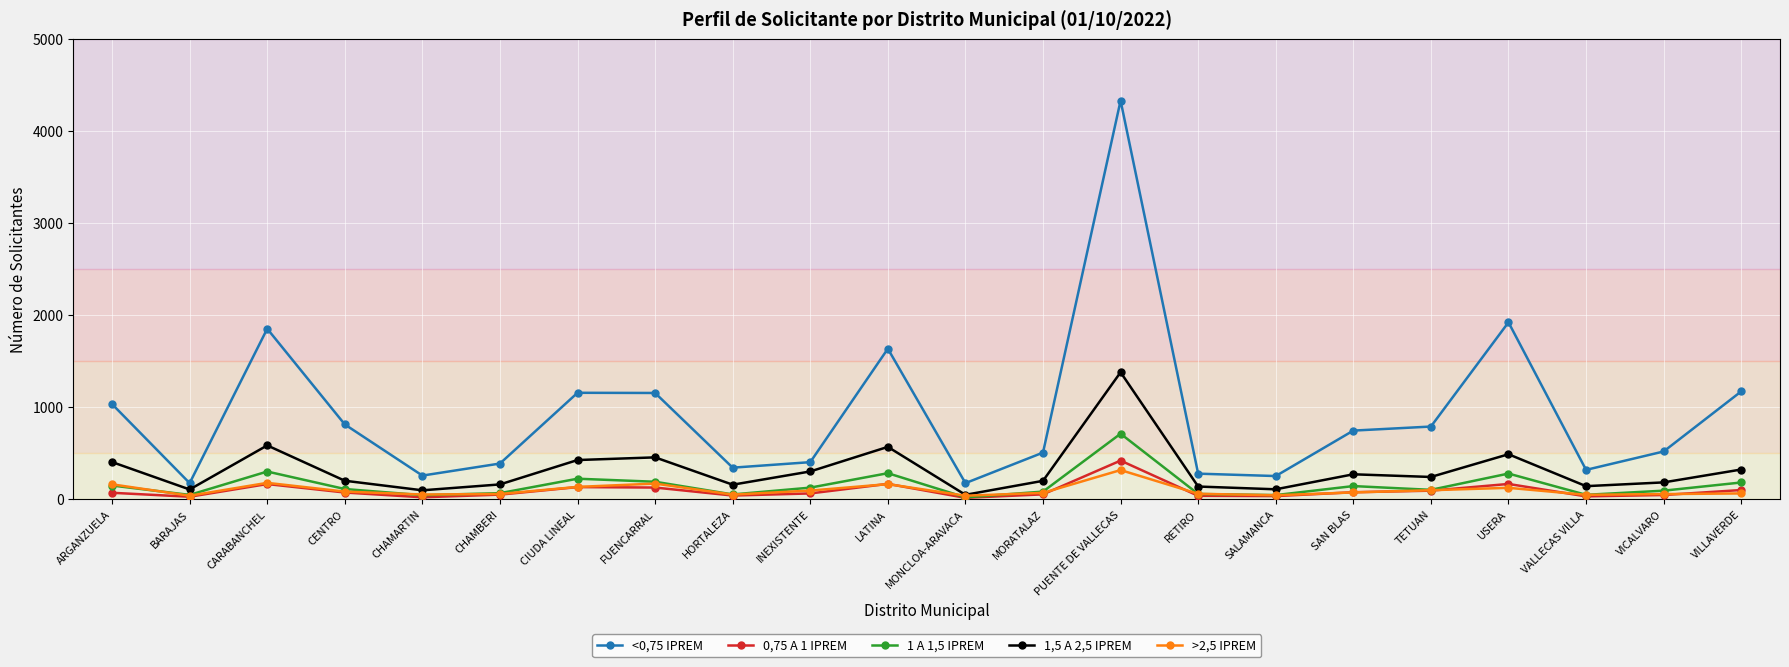

At which category does 1,5 A 2,5 IPREM reach its first local valley?

BARAJAS